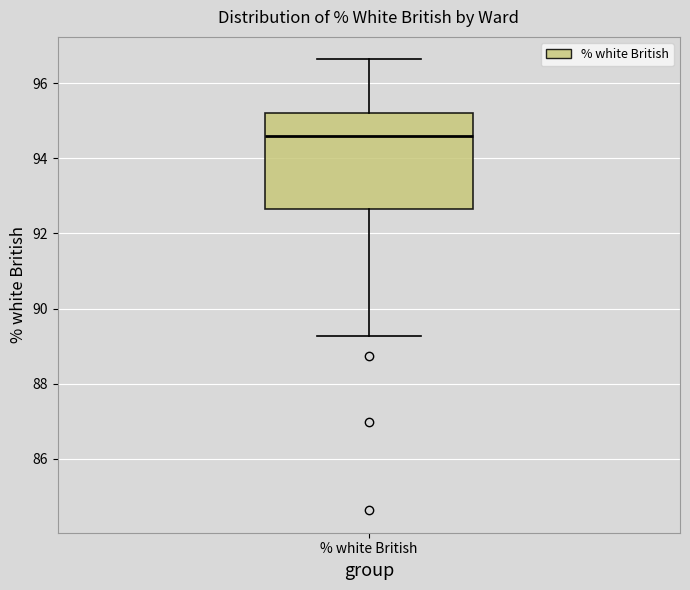

Transcribe this box plot: give where the median line is, the range the box spans, and where the two whiskers end, as read against the y-axis. The values are not printed on the chart, so give them approximately, as read against the axis.

median 94.6, box 92.6 to 95.2, whiskers 89.2 to 96.6